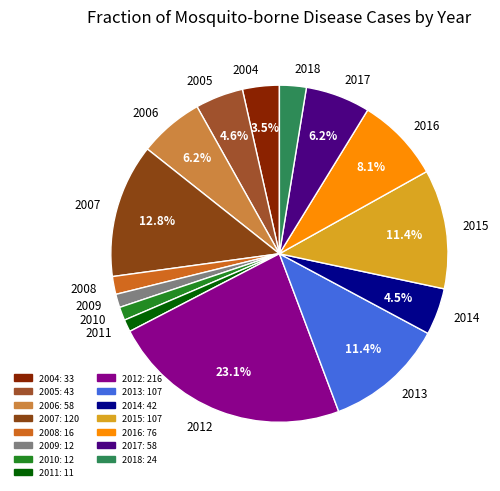

Approximately how many times larger is the value at 2010 compared to 2007?

0.1